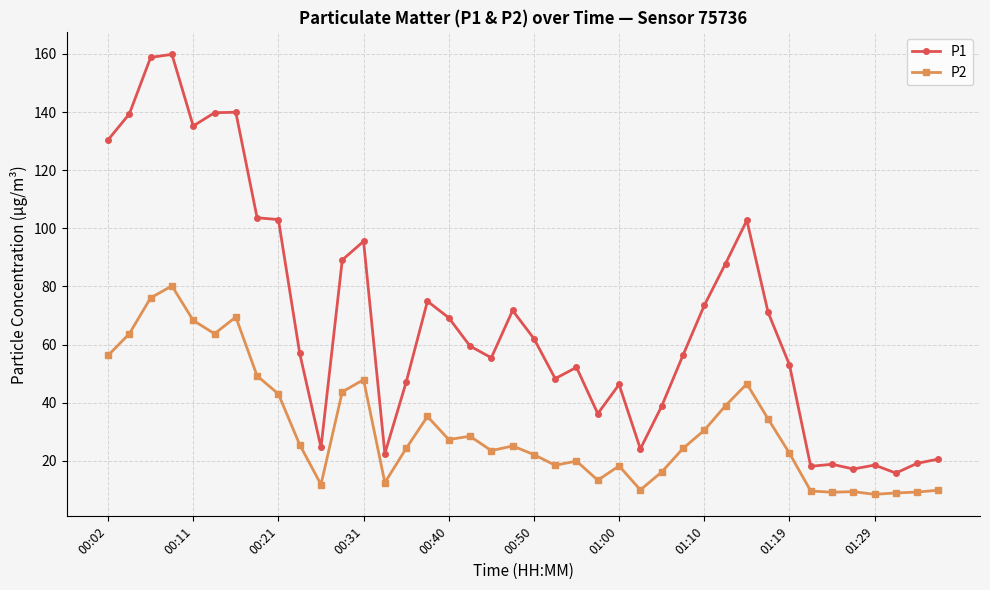

How many data points in P2 are less than 25?

20